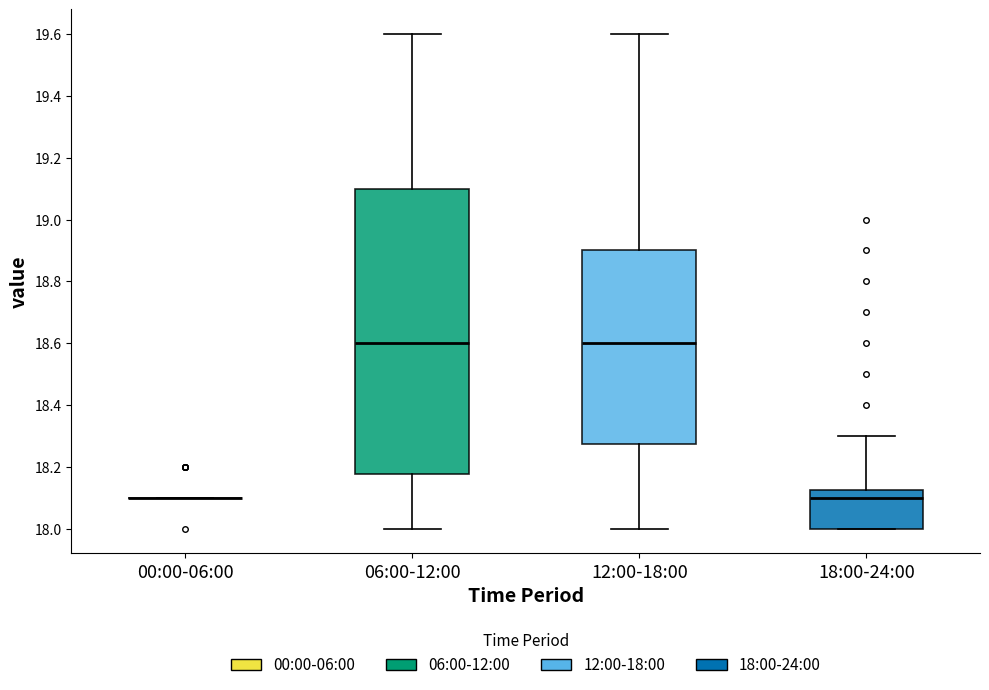

Reading left to right, read every box against the y-axis: the position of its median line, the range the box covers, and the ends of its whiskers. The values are not printed on the chart, so give them approximately, as read against the axis.

00:00-06:00: box collapsed to a line at 18.10, whiskers 18.10 to 18.10
06:00-12:00: median 18.60, box 18.18 to 19.10, whiskers 18.00 to 19.60
12:00-18:00: median 18.60, box 18.28 to 18.90, whiskers 18.00 to 19.60
18:00-24:00: median 18.10, box 18.00 to 18.12, whiskers 18.00 to 18.30